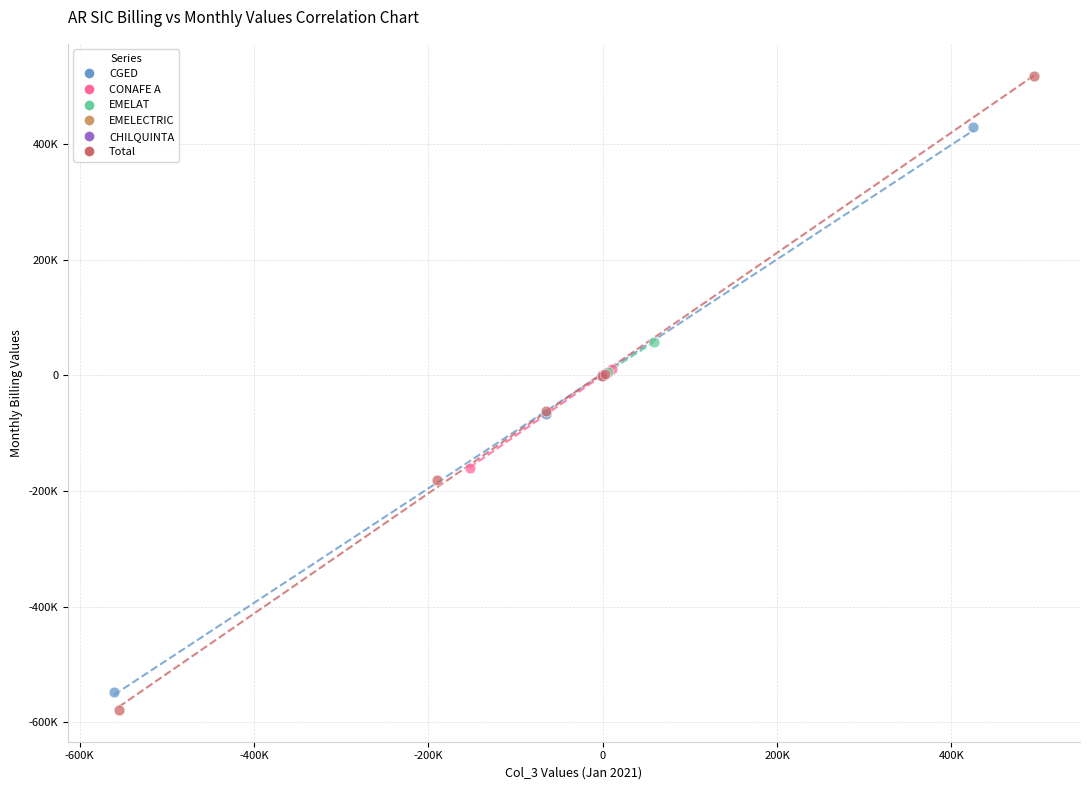

What are all the series names shown in the legend?

CGED, CONAFE A, EMELAT, EMELECTRIC, CHILQUINTA, Total